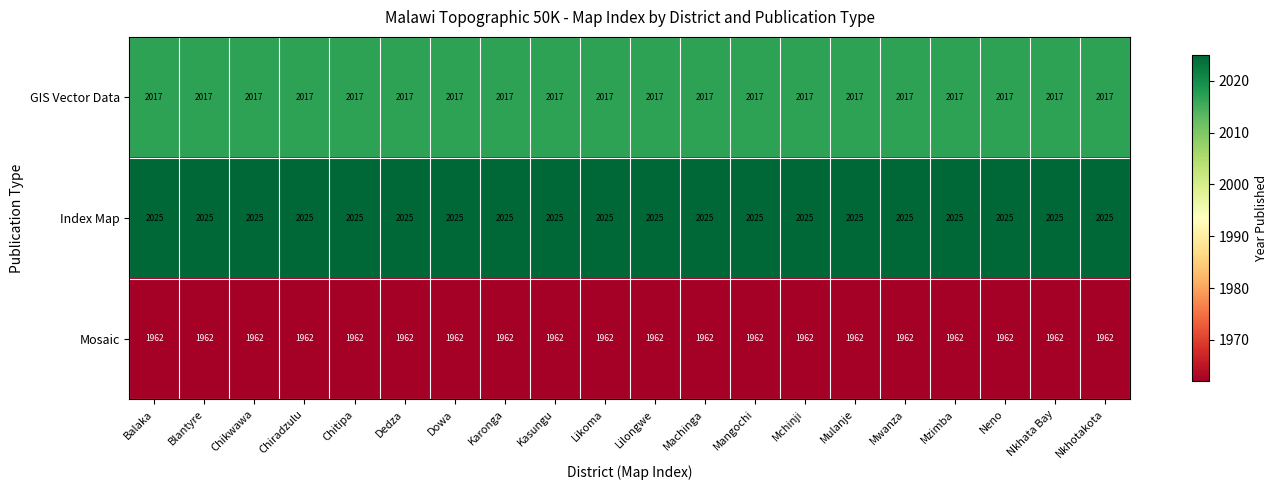

Rank the series by their maximum value, from highest to lowest.

Index Map, GIS Vector Data, Mosaic